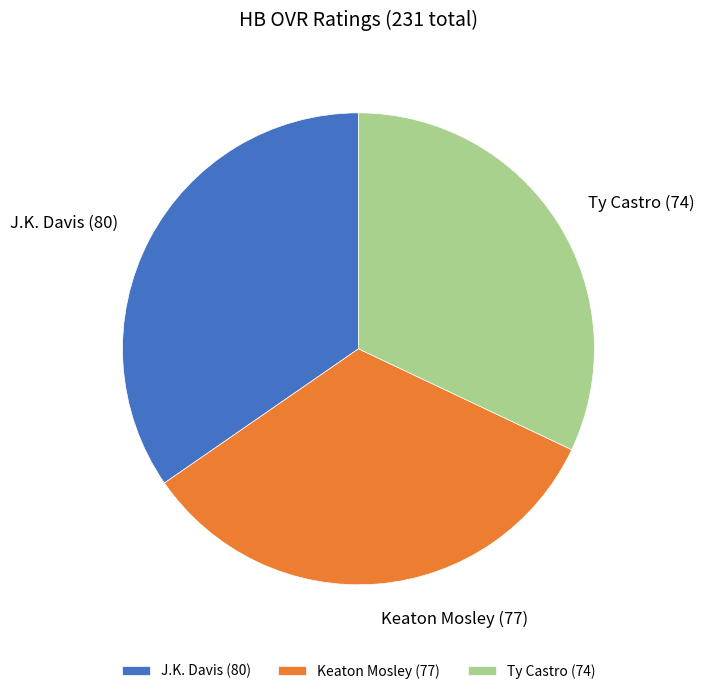

Does Keaton Mosley (77) account for over 50% of the chart?

No